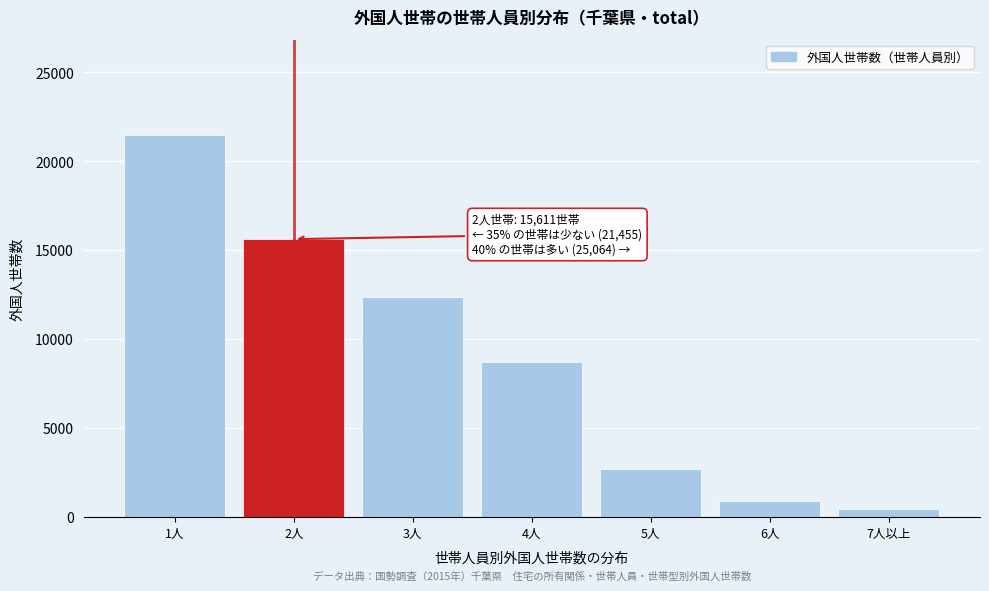

Reading right to left, transcribe all the data shown in this chart.

7人以上=449	6人=880	5人=2670	4人=8718	3人=12347	2人=15611	1人=21455